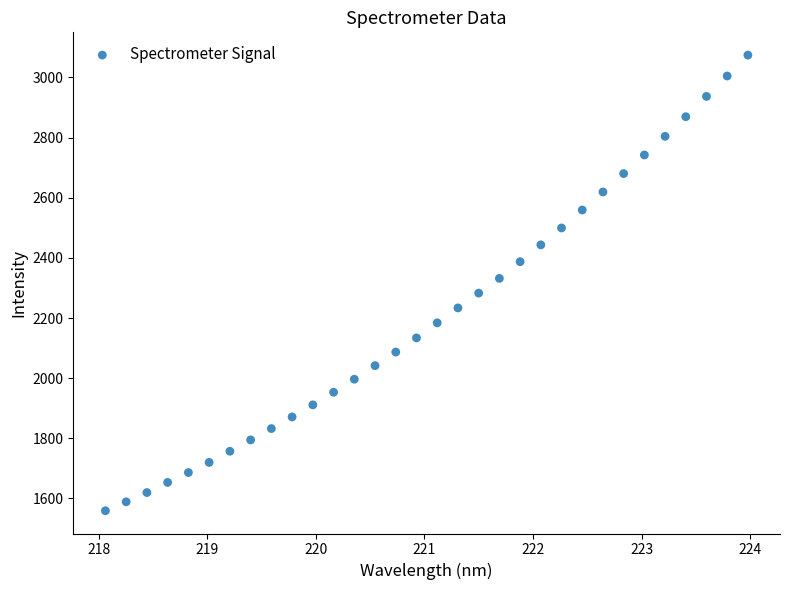

What is the range of X values (max minus min)?

5.9